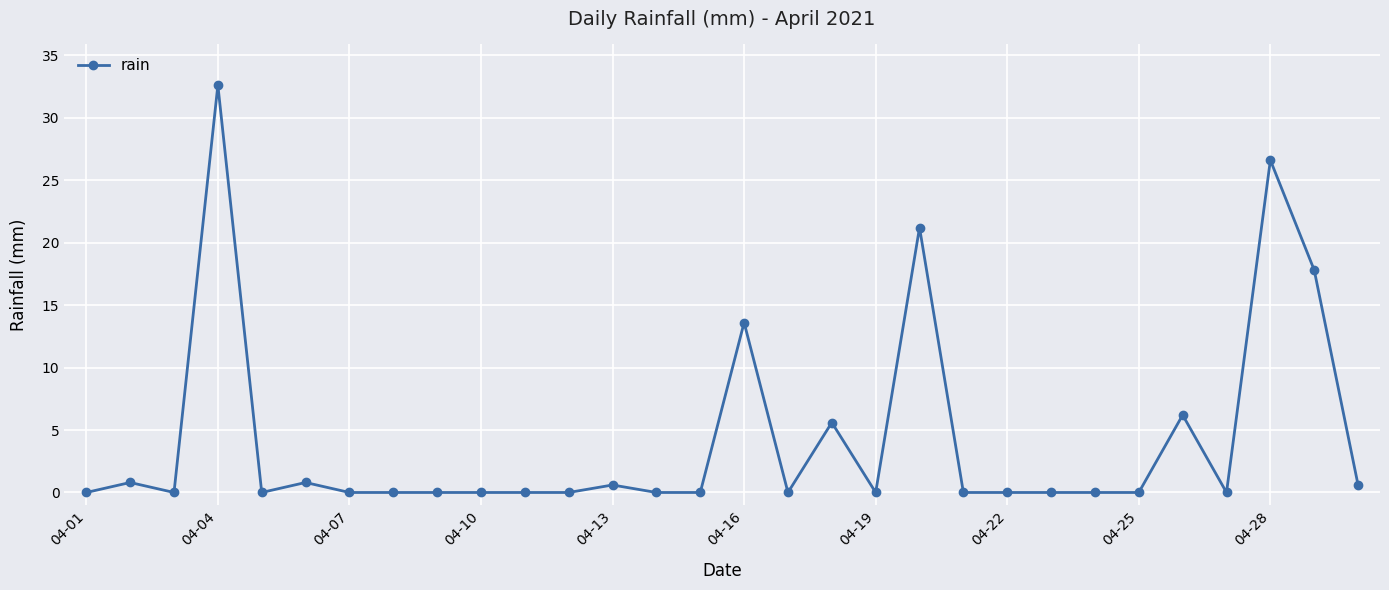

True or false: there are more than 2 points higher than both neighbors.

True